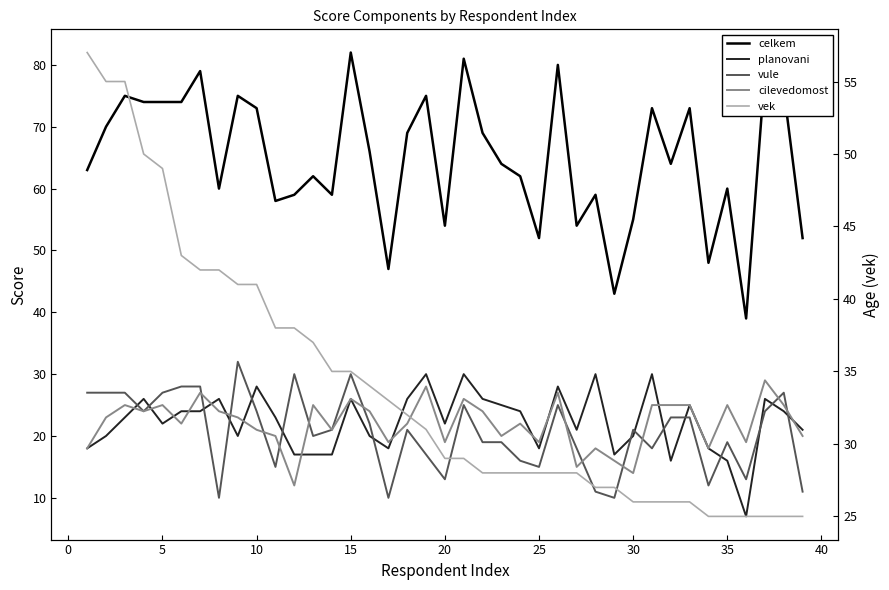

In celkem, how many points are lower than both neighbors (excluding endpoints)?

11